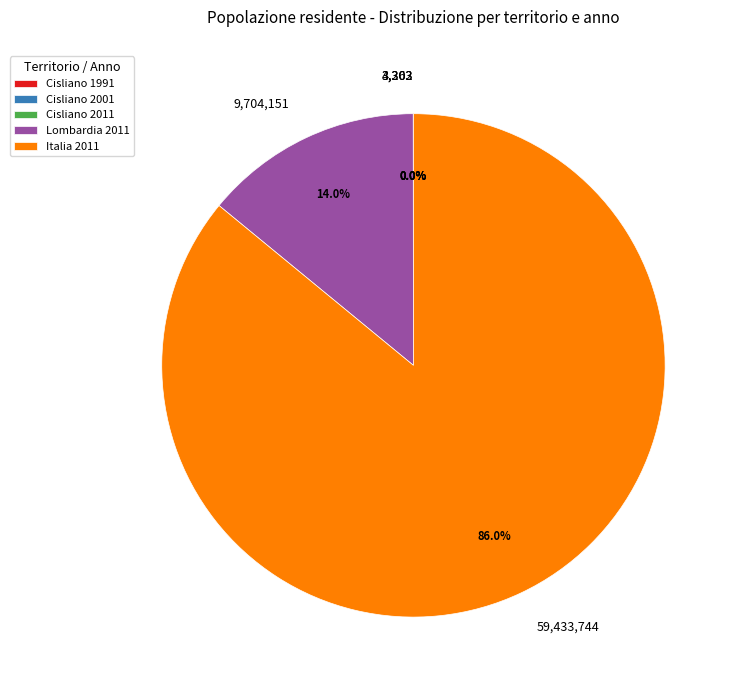

Is 59,433,744 the majority of the pie?

Yes